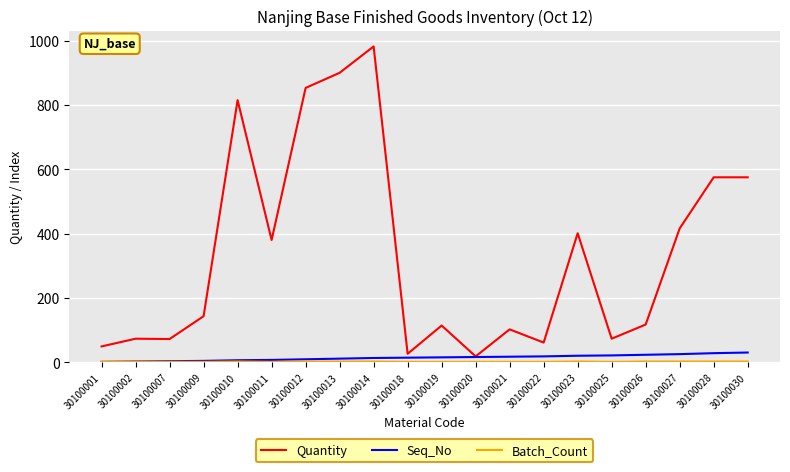

Which series has the largest range (max minus min)?

Quantity